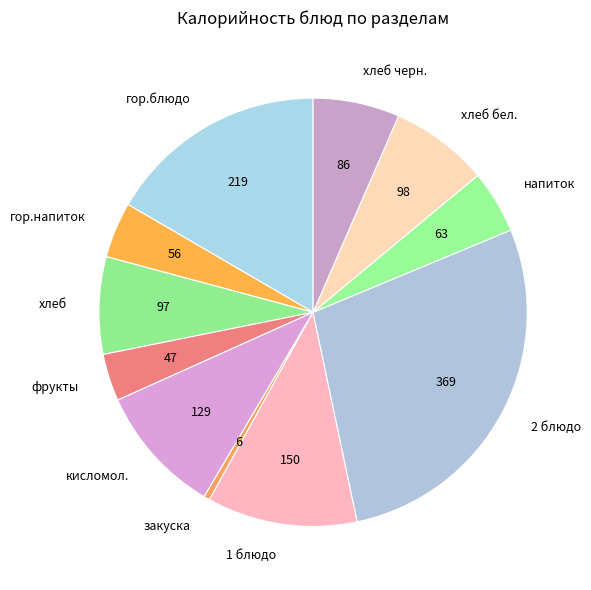

The 1 блюдо slice represents 2% of the pie. True or false?

False